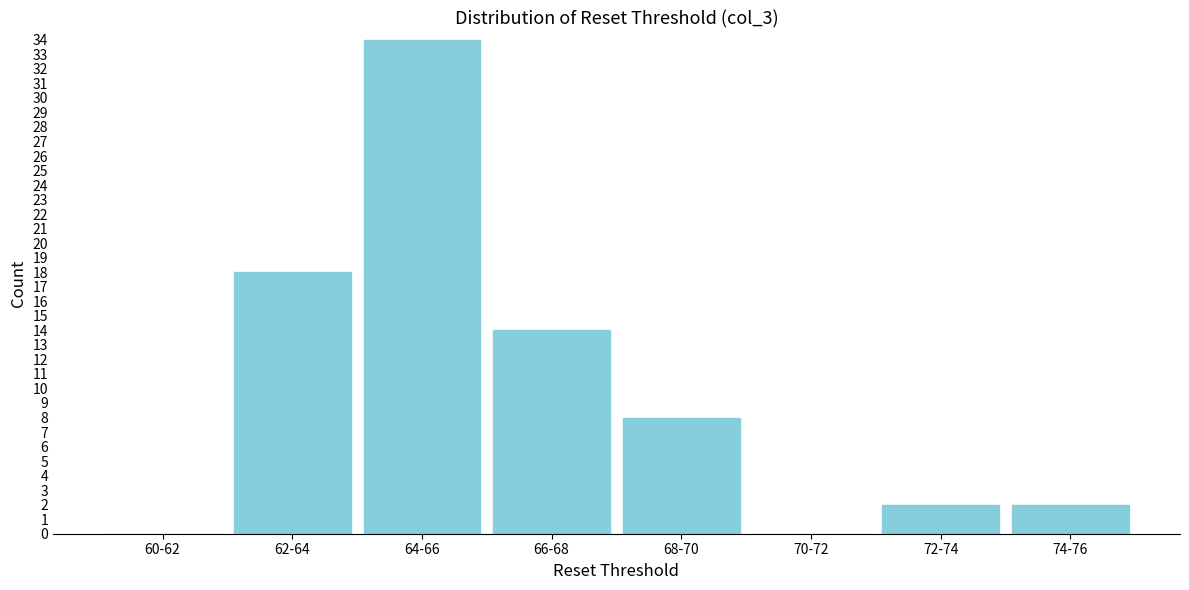

Reading right to left, extract all data points from this chart.

74-76=2	72-74=2	70-72=0	68-70=8	66-68=14	64-66=34	62-64=18	60-62=0